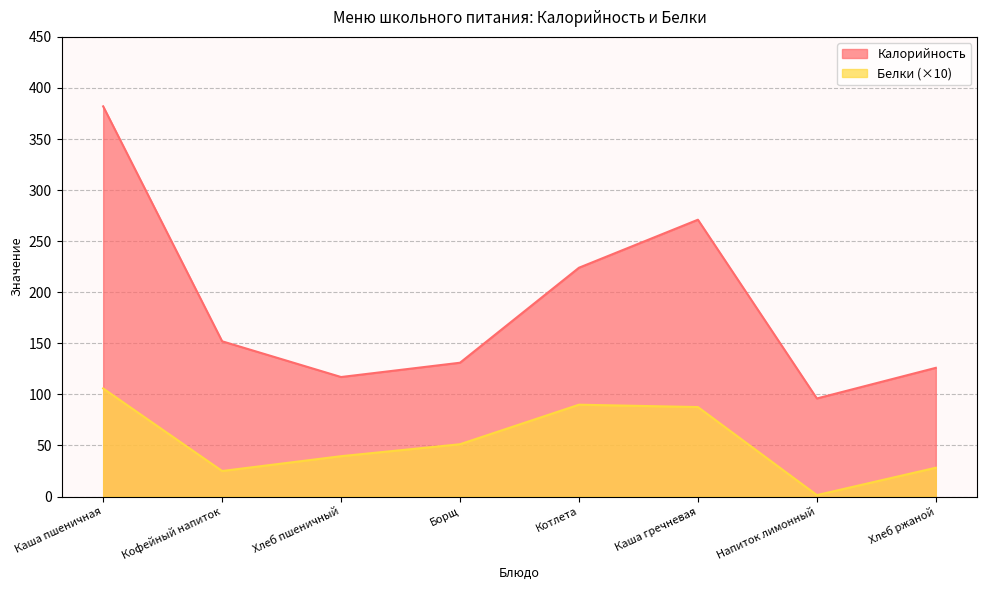

What is the minimum value shown in the chart?

1.4